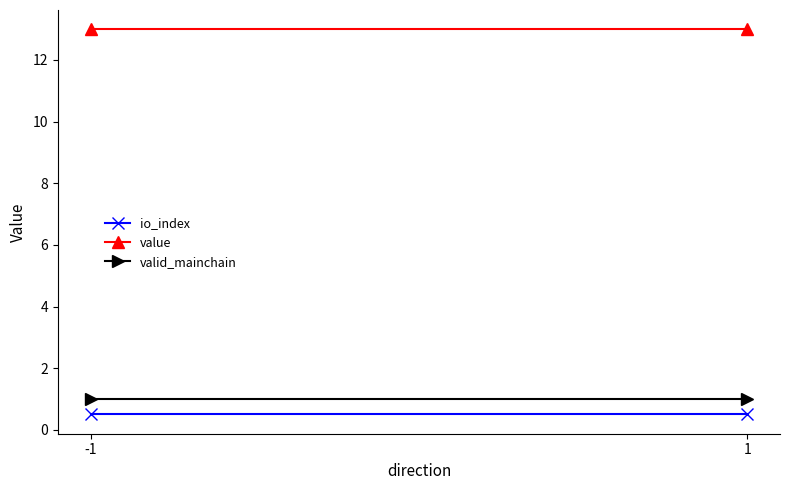

What is the average value of the valid_mainchain series?

1.0